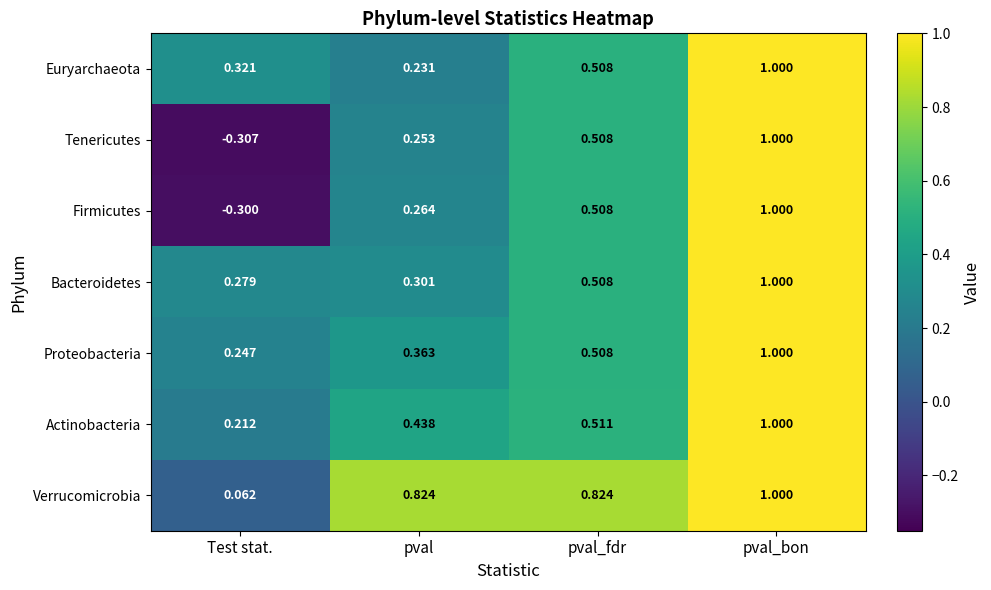

Where is Actinobacteria nearest to the value 0?

Test stat.